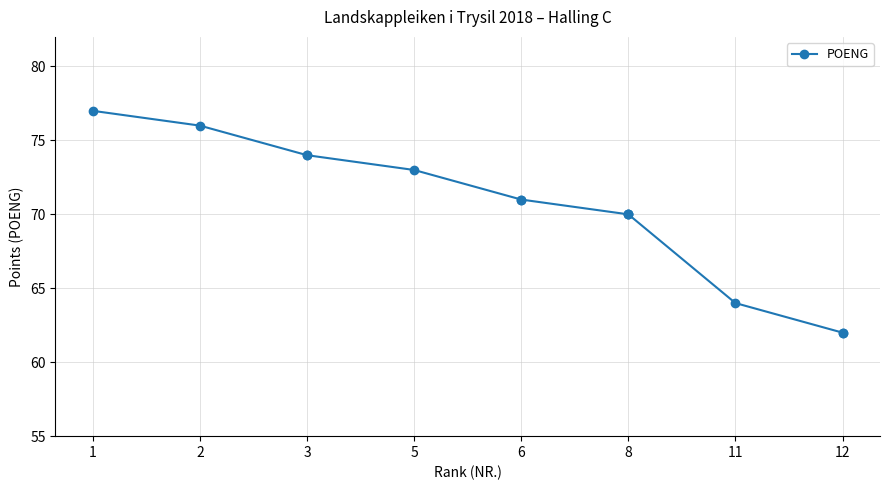

What is the minimum value shown in the chart?

62